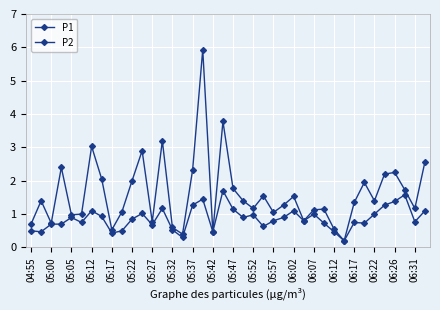

How many lines are shown in the chart?

2